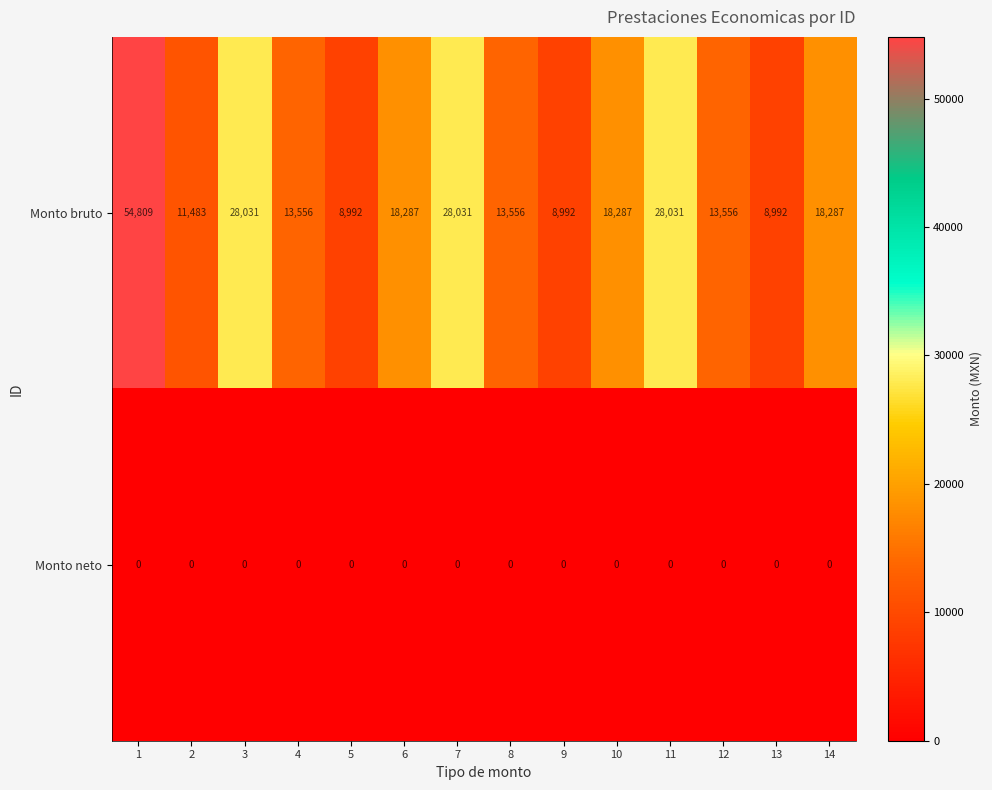

Is it true that Monto bruto equals 25976 at 14?

False